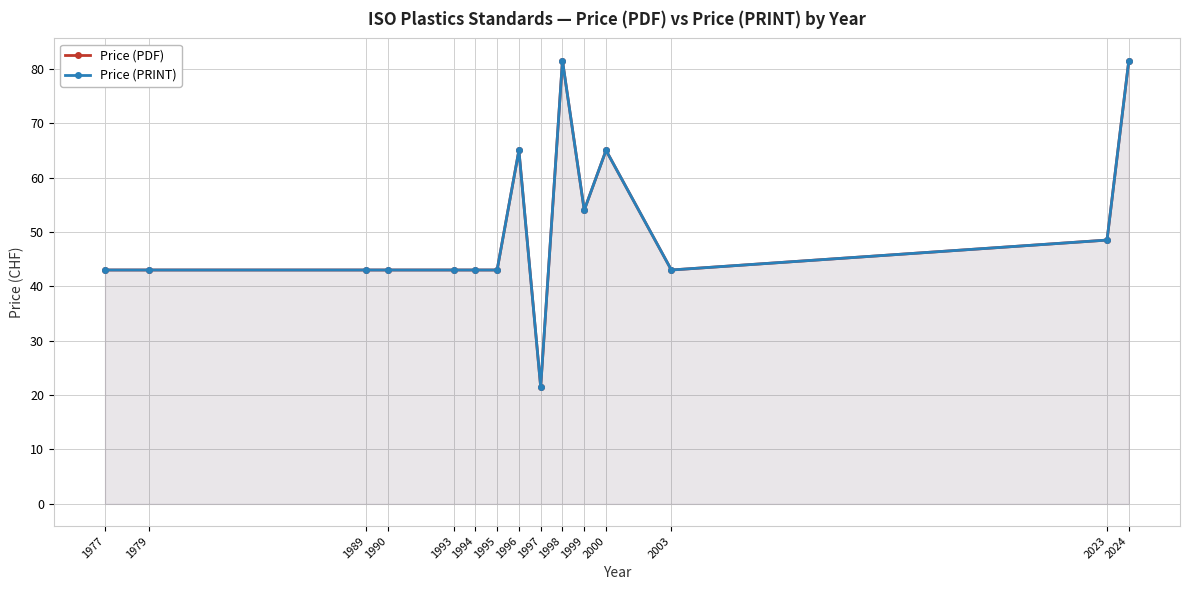

Read the Price (PRINT) value at 1994.

43.0